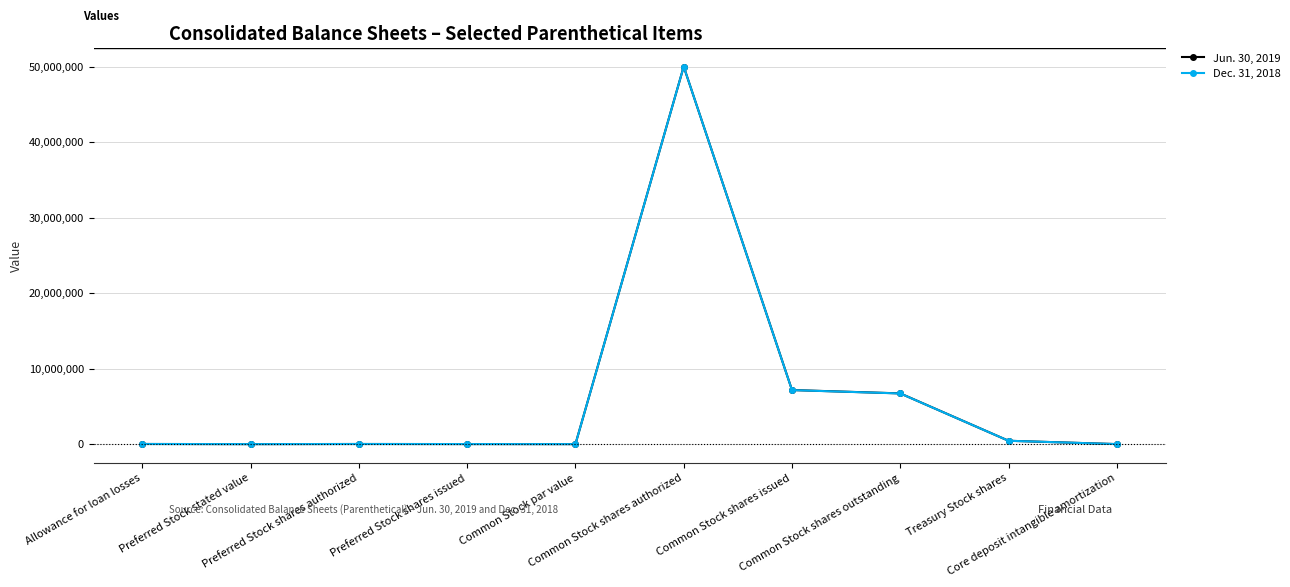

What is the maximum value shown in the chart?

50000000.0